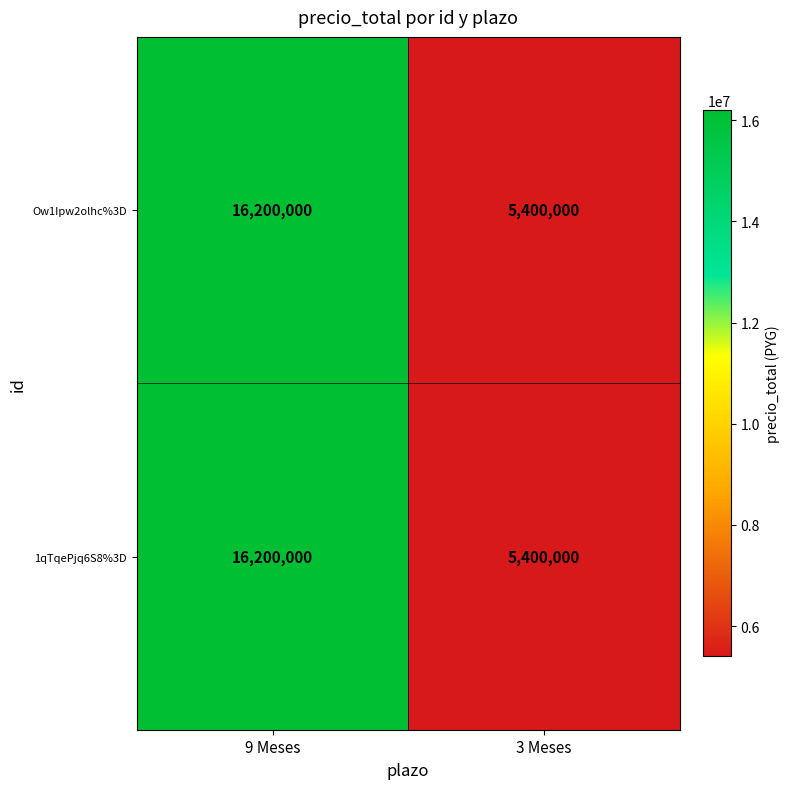

Rank the categories by Ow1Ipw2olhc%3D value from highest to lowest.

9 Meses, 3 Meses